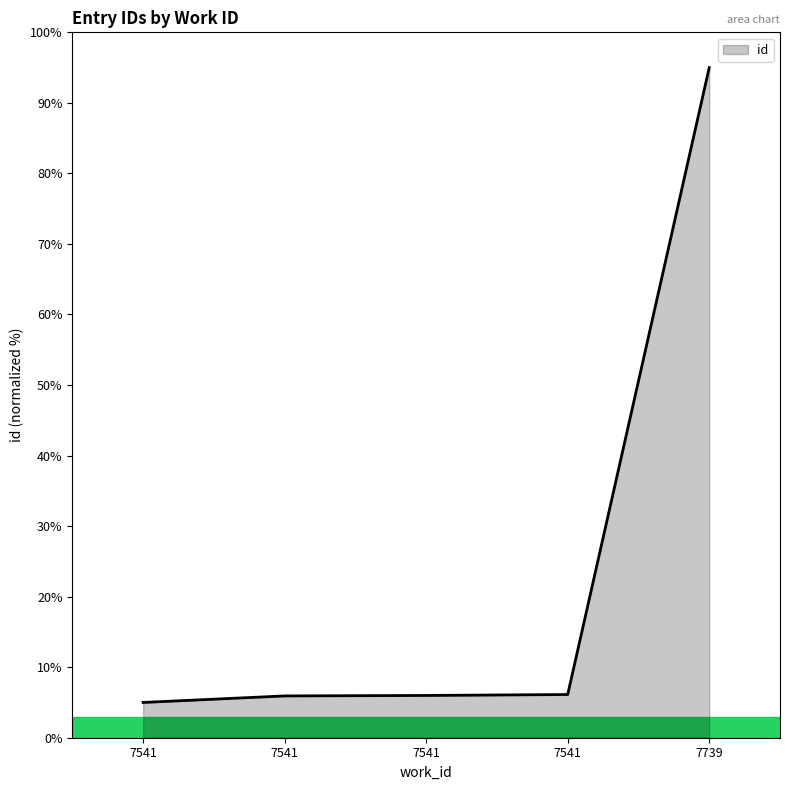

What is the approximate value at 7541?

5.9